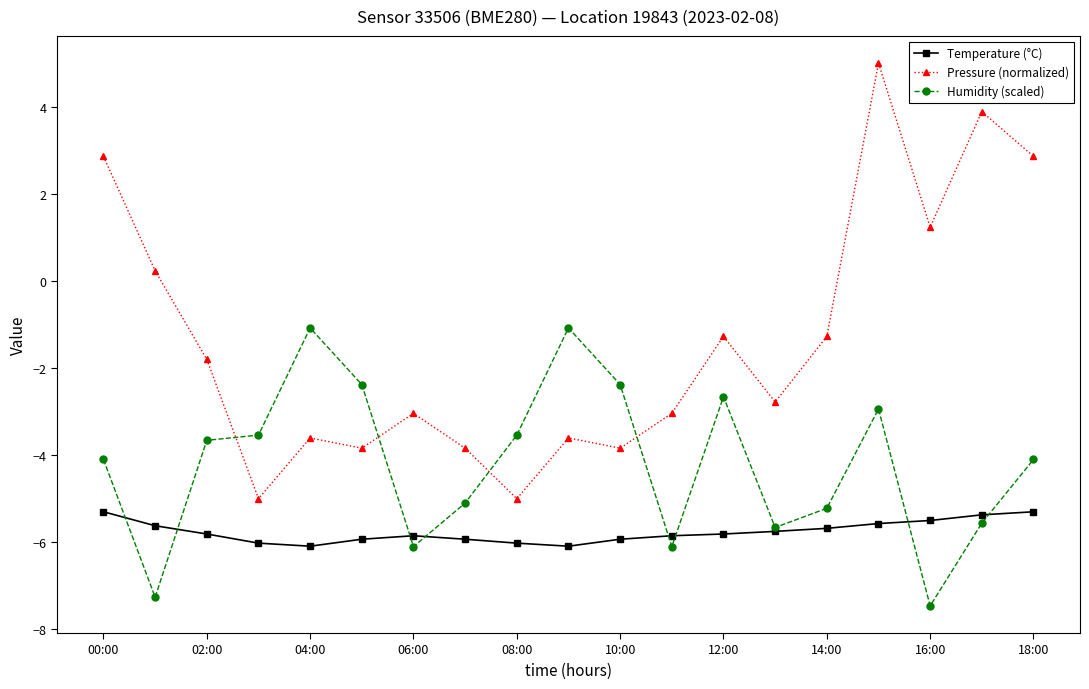

True or false: Temperature (°C) and Pressure (normalized) cross at least once.

False